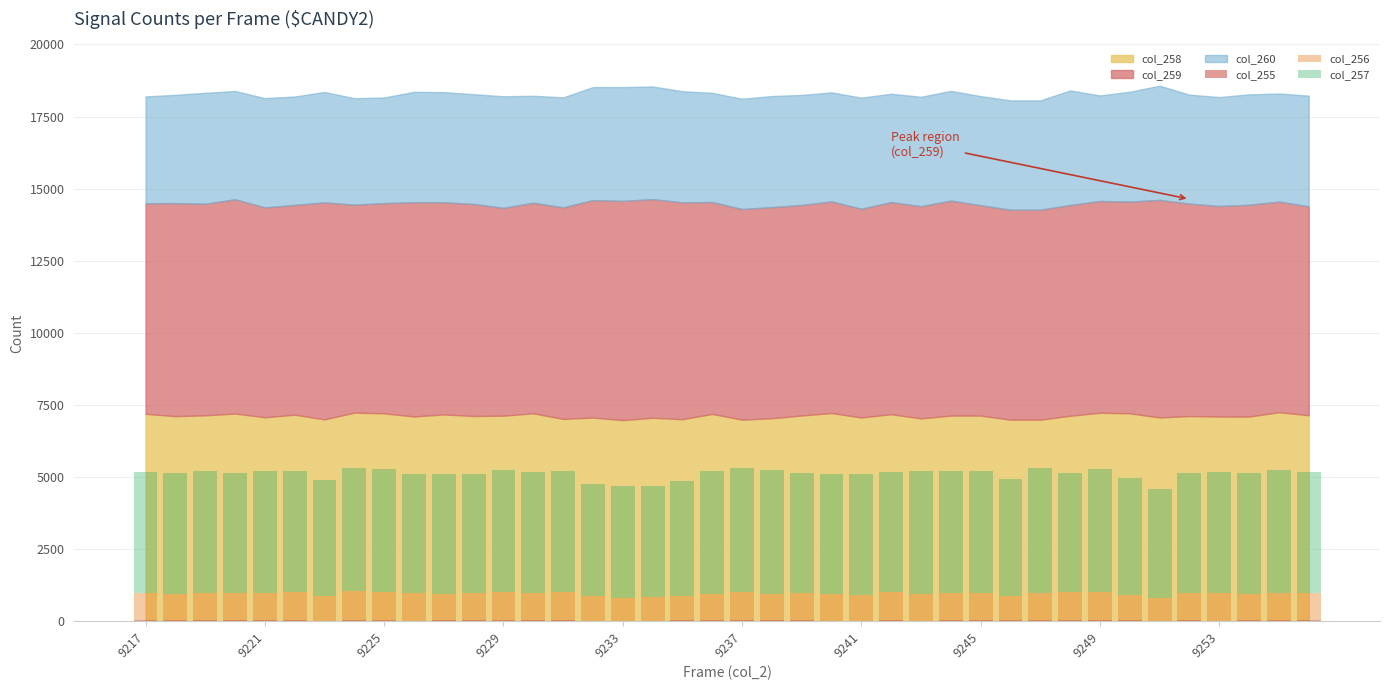

At how many categories does at least one series exceed 1238?

40